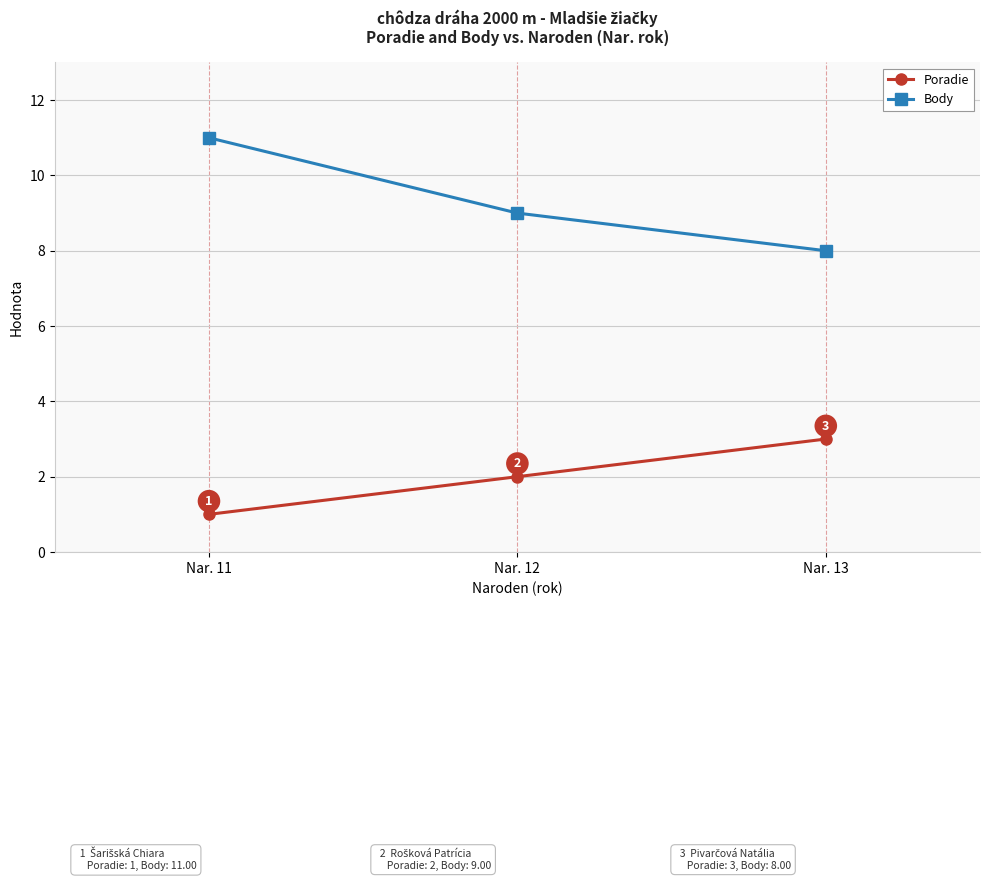

How many values in the Body series are below 9?

1